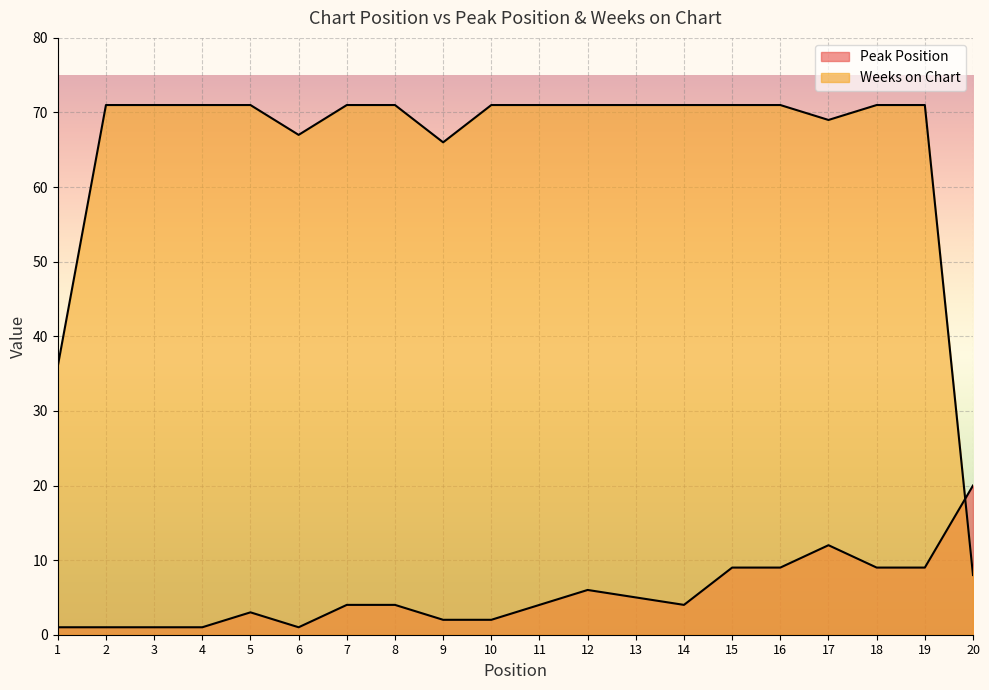

True or false: Weeks on Chart and Peak Position intersect in this chart.

True